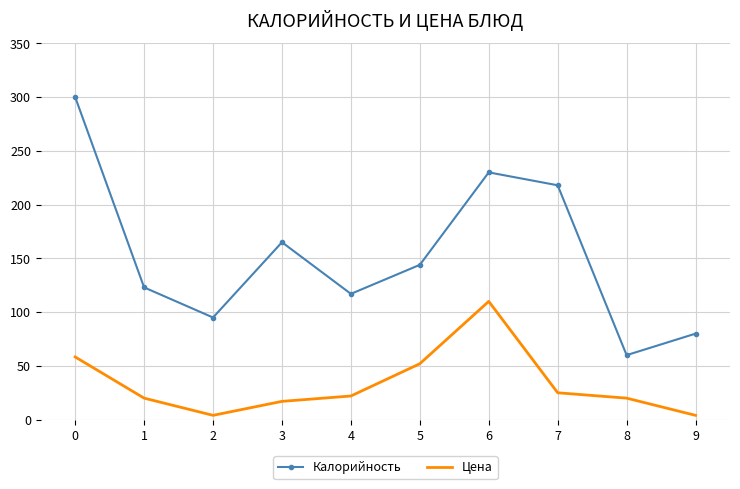

What is the sum of all Цена values?

332.3